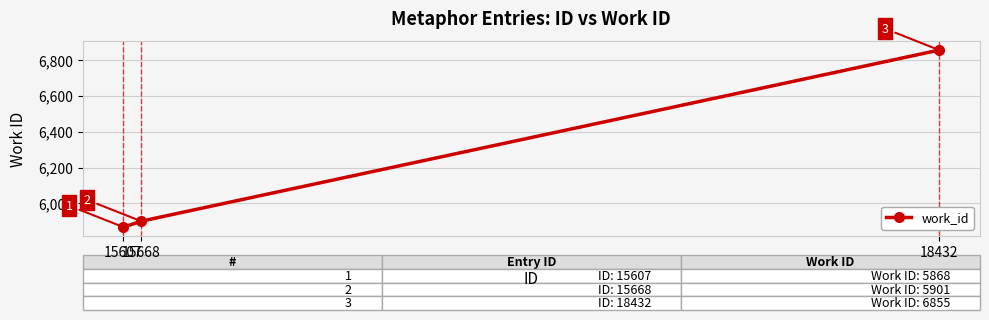

What is the maximum value shown in the chart?

6855